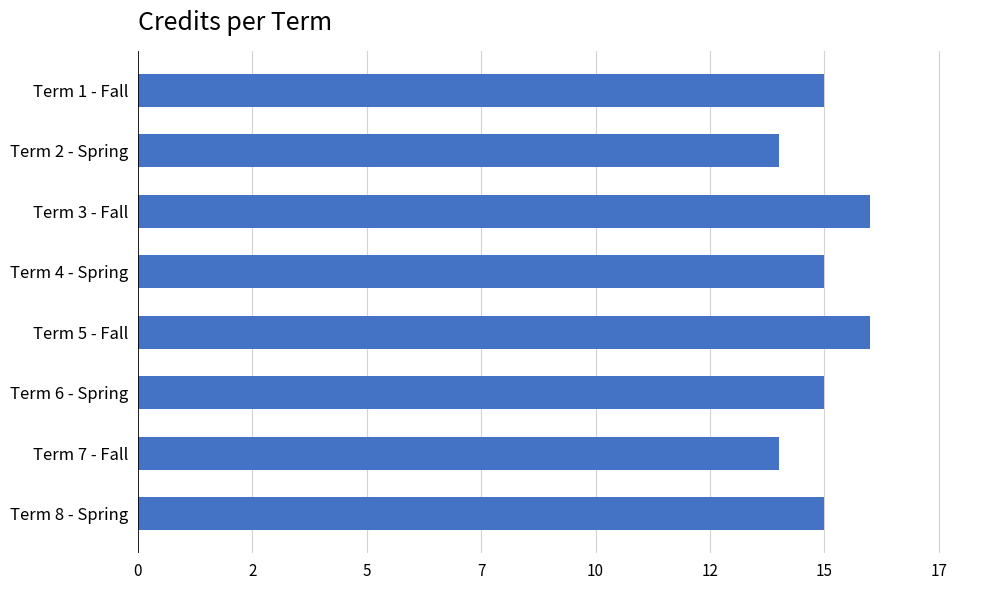

Are the bars horizontal?

Yes